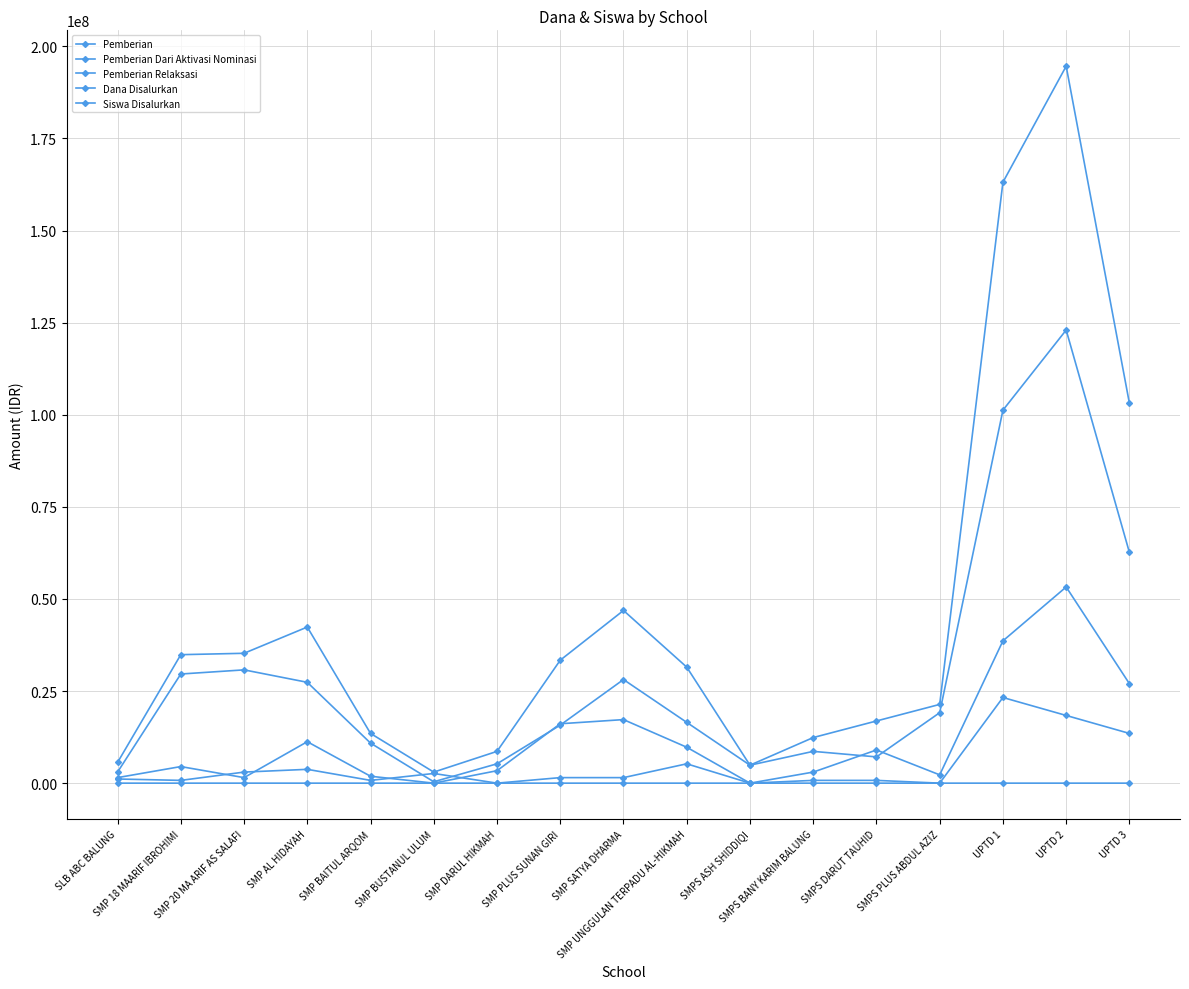

Reading right to left, transcribe all the data shown in this chart.

Pemberian: 62625000	123000000	101250000	19125000	7125000	8625000	4875000	16500000	28125000	15750000	5250000	375000	10875000	27375000	30750000	29625000	3000000
Pemberian Dari Aktivasi Nominasi: 13500000	18375000	23250000	0	750000	750000	0	5250000	1500000	1500000	0	2625000	750000	3750000	3000000	750000	1125000
Pemberian Relaksasi: 27000000	53250000	38625000	2250000	9000000	3000000	0	9750000	17250000	16125000	3375000	0	1875000	11250000	1500000	4500000	1500000
Dana Disalurkan: 103125000	194625000	163125000	21375000	16875000	12375000	4875000	31500000	46875000	33375000	8625000	3000000	13500000	42375000	35250000	34875000	5625000
Siswa Disalurkan: 111	211	196	30	10	12	8	27	45	28	14	1	17	48	50	45	4